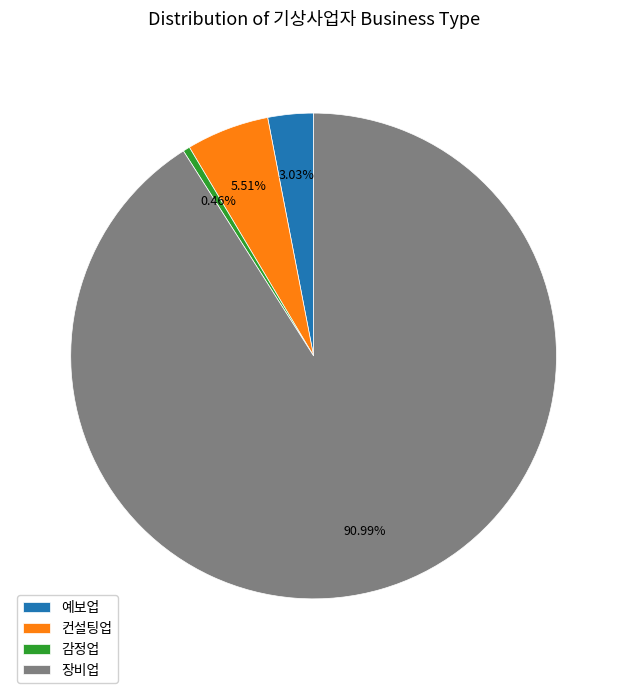

Does 감정업 represent more than half of the total?

No